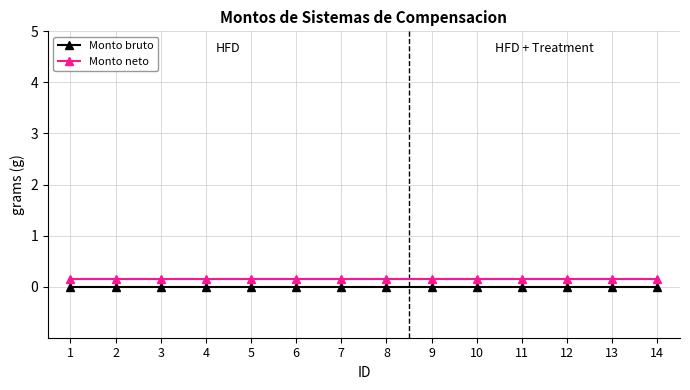

True or false: Monto bruto and Monto neto cross at least once.

False